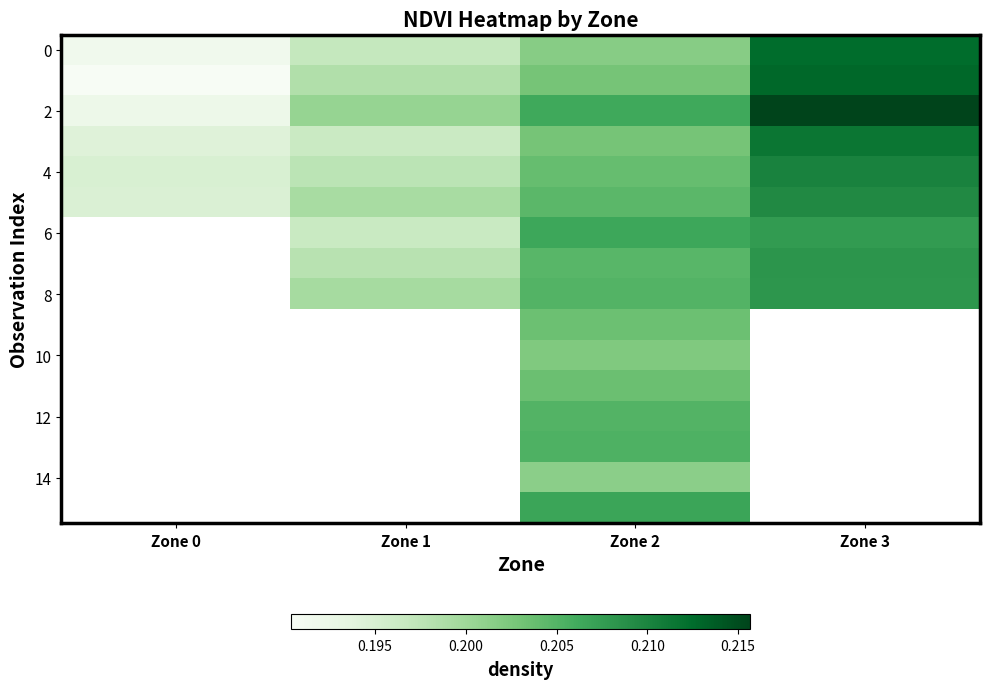

Which series changed the most between Zone 1 and Zone 2?

6